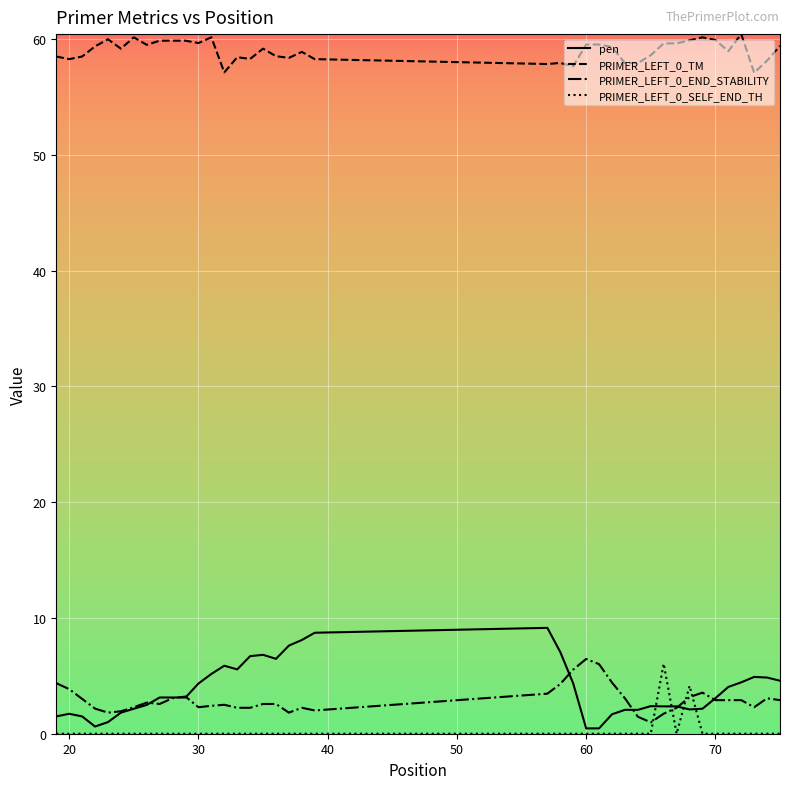

True or false: pen and PRIMER_LEFT_0_TM intersect in this chart.

False